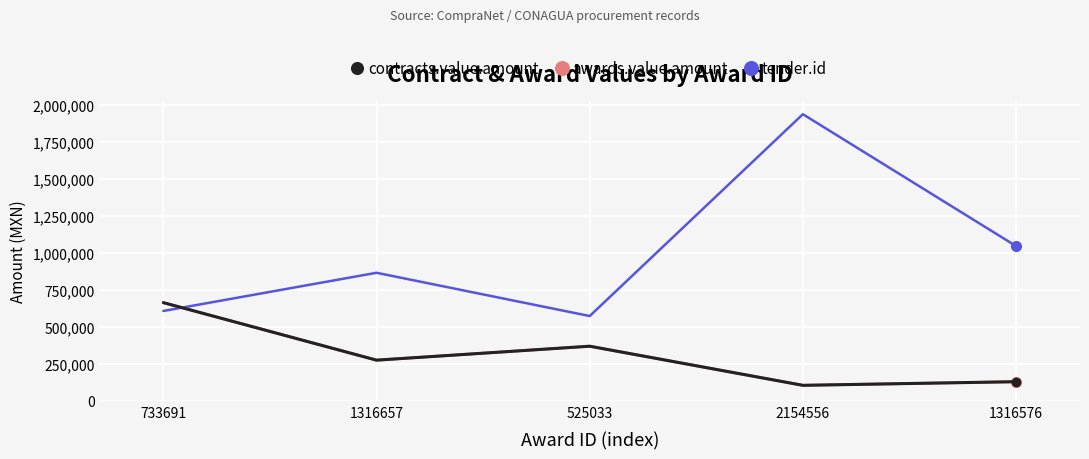

The tender.id series shows 1036828.3 at 733691. True or false?

False